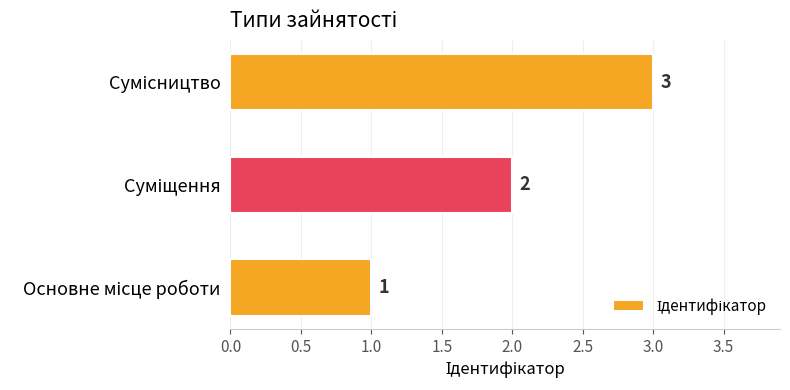

What is the sum of all values?

6